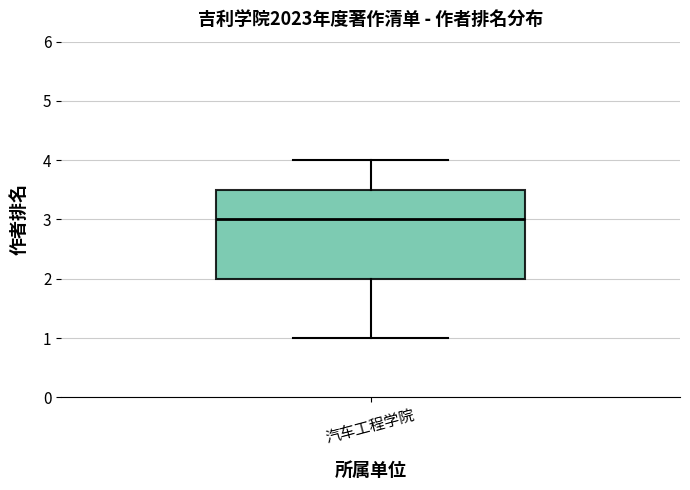

Read this box plot against the y-axis: the position of the median line, the range covered by the box, and the ends of both whiskers. The values are not printed on the chart, so give them approximately, as read against the axis.

median 3.0, box 2.0 to 3.5, whiskers 1.0 to 4.0